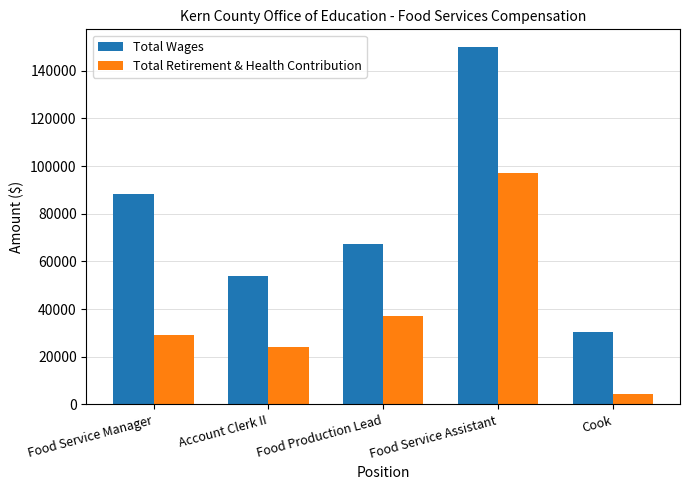

Where does the Total Wages series first go above 67436?

Food Service Manager